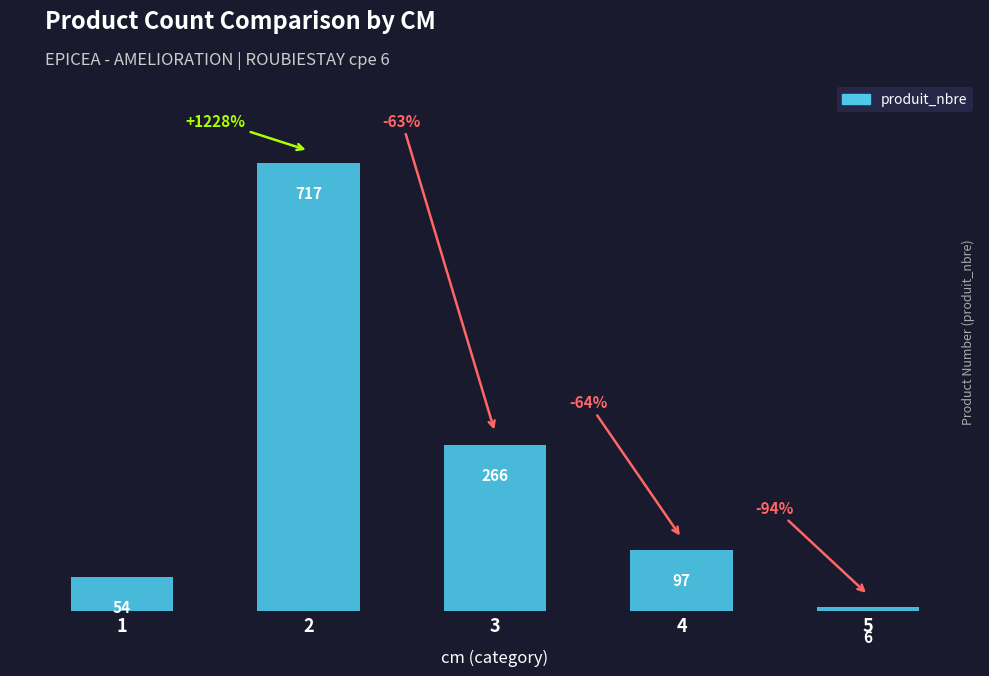

What is the ratio of the value at 2 to the value at 3?

2.7